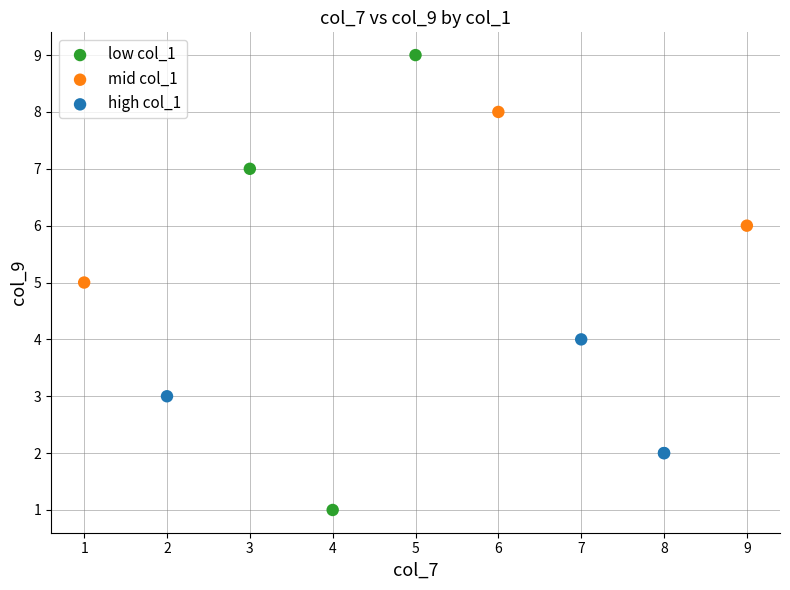

What are all the series names shown in the legend?

low col_1, mid col_1, high col_1